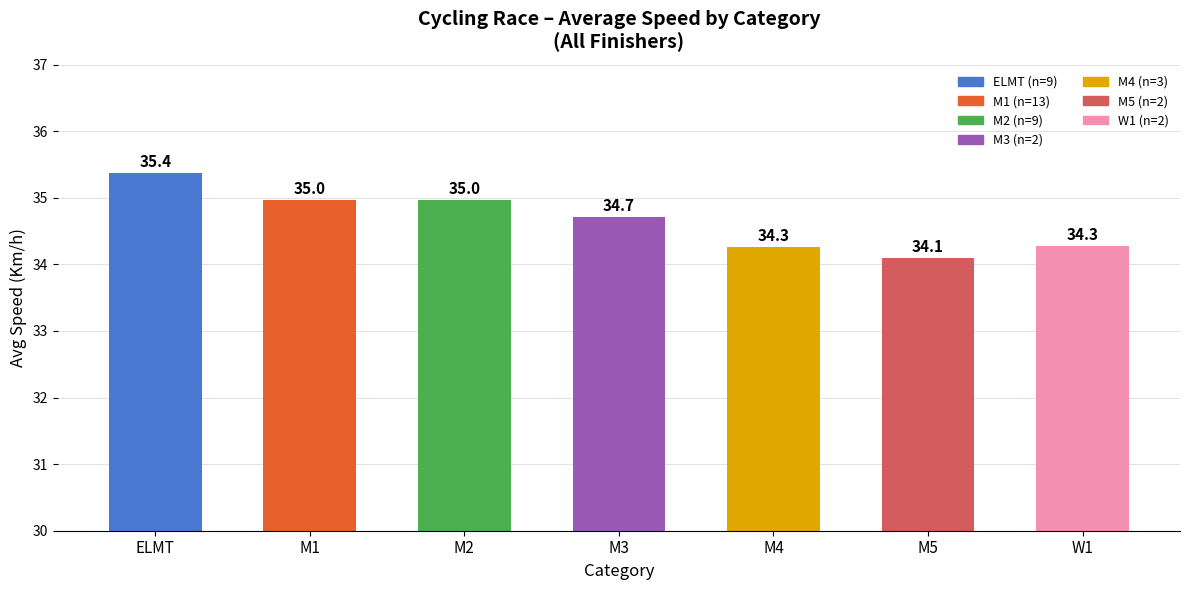

Where is the data nearest to the value 34?

M5